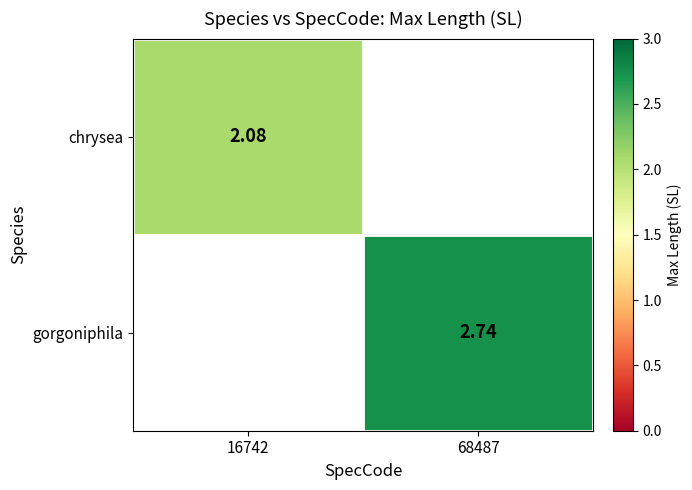

Rank the series by their average value, from lowest to highest.

chrysea, gorgoniphila